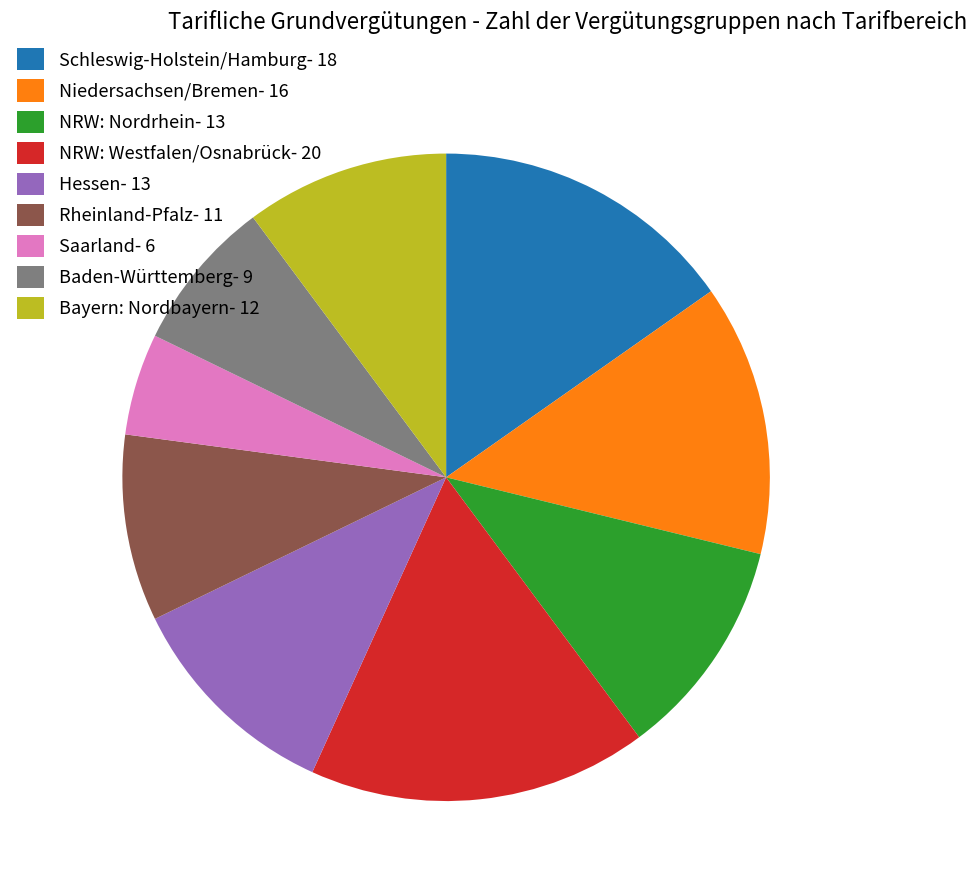

Which has a higher value, Saarland or Rheinland-Pfalz?

Rheinland-Pfalz